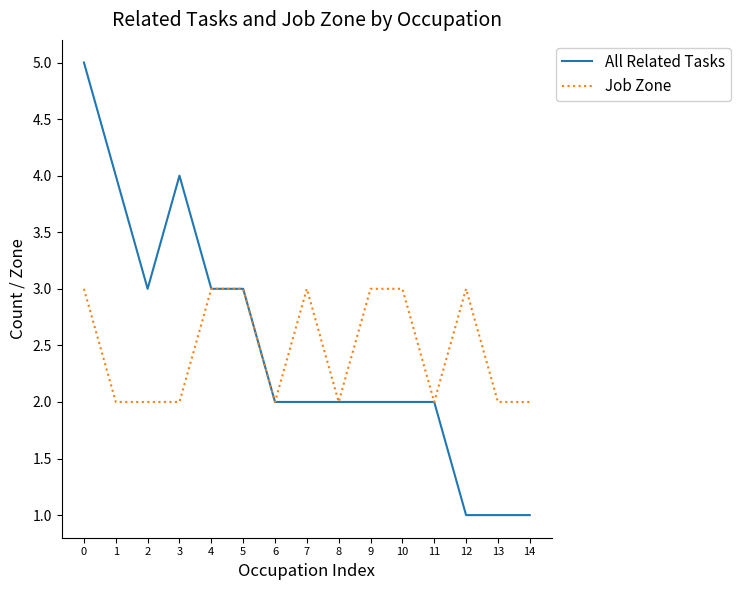

What is the maximum value shown in the chart?

5